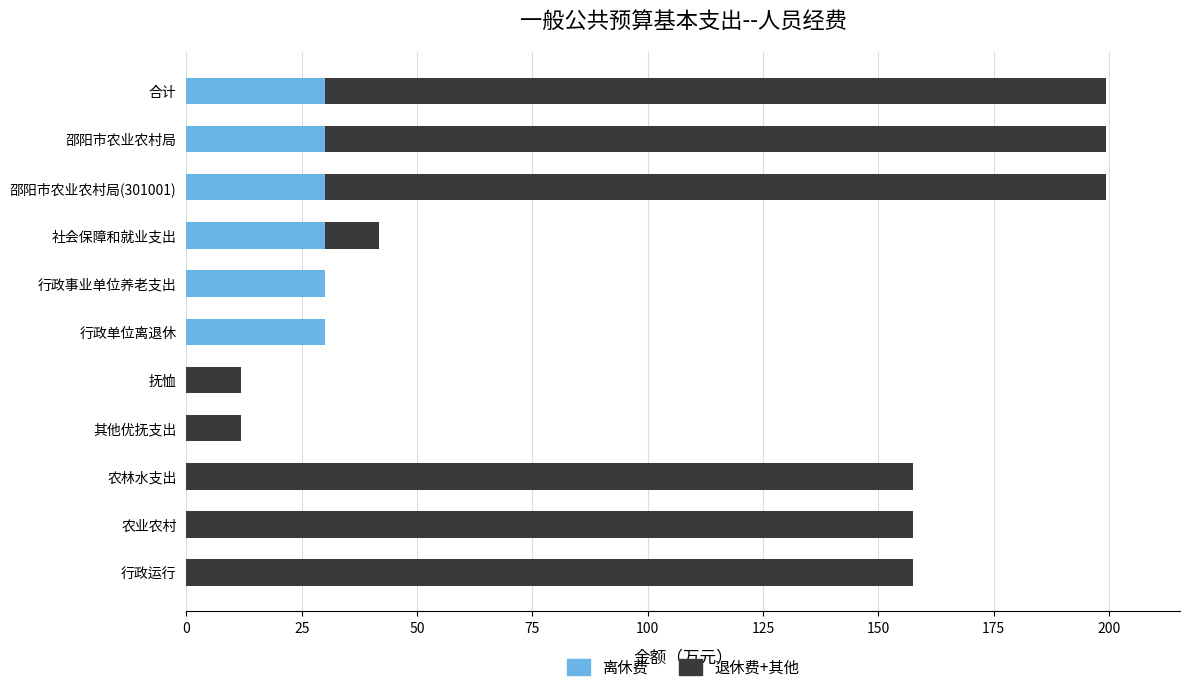

What is the sum of all 离休费 values?

179.7